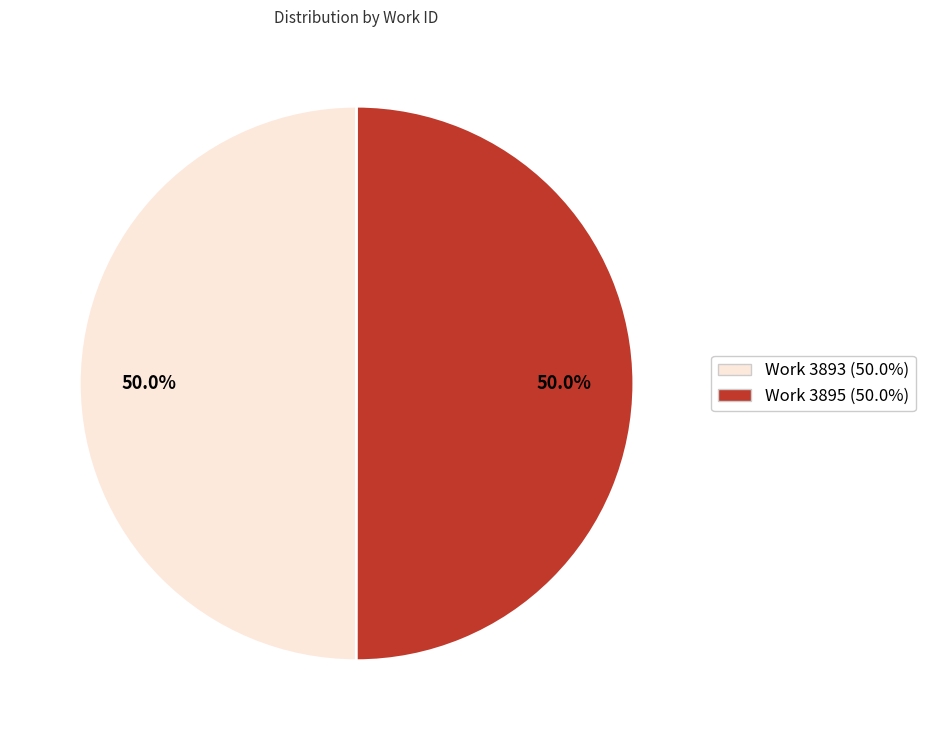

Count the number of slices in the pie.

2